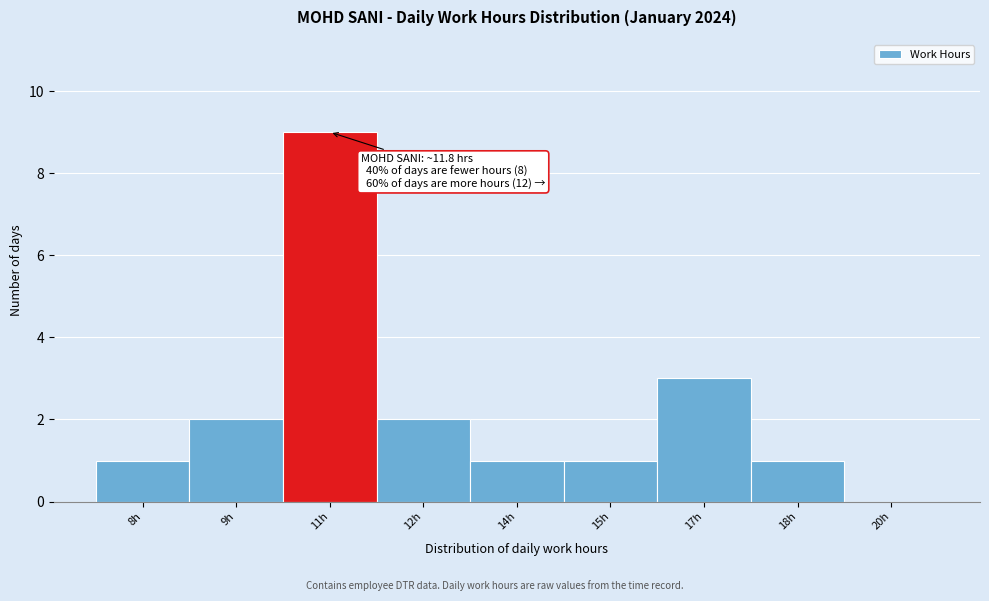

Reading right to left, transcribe all the data shown in this chart.

20h=0	18h=1	17h=3	15h=1	14h=1	12h=2	11h=9	9h=2	8h=1